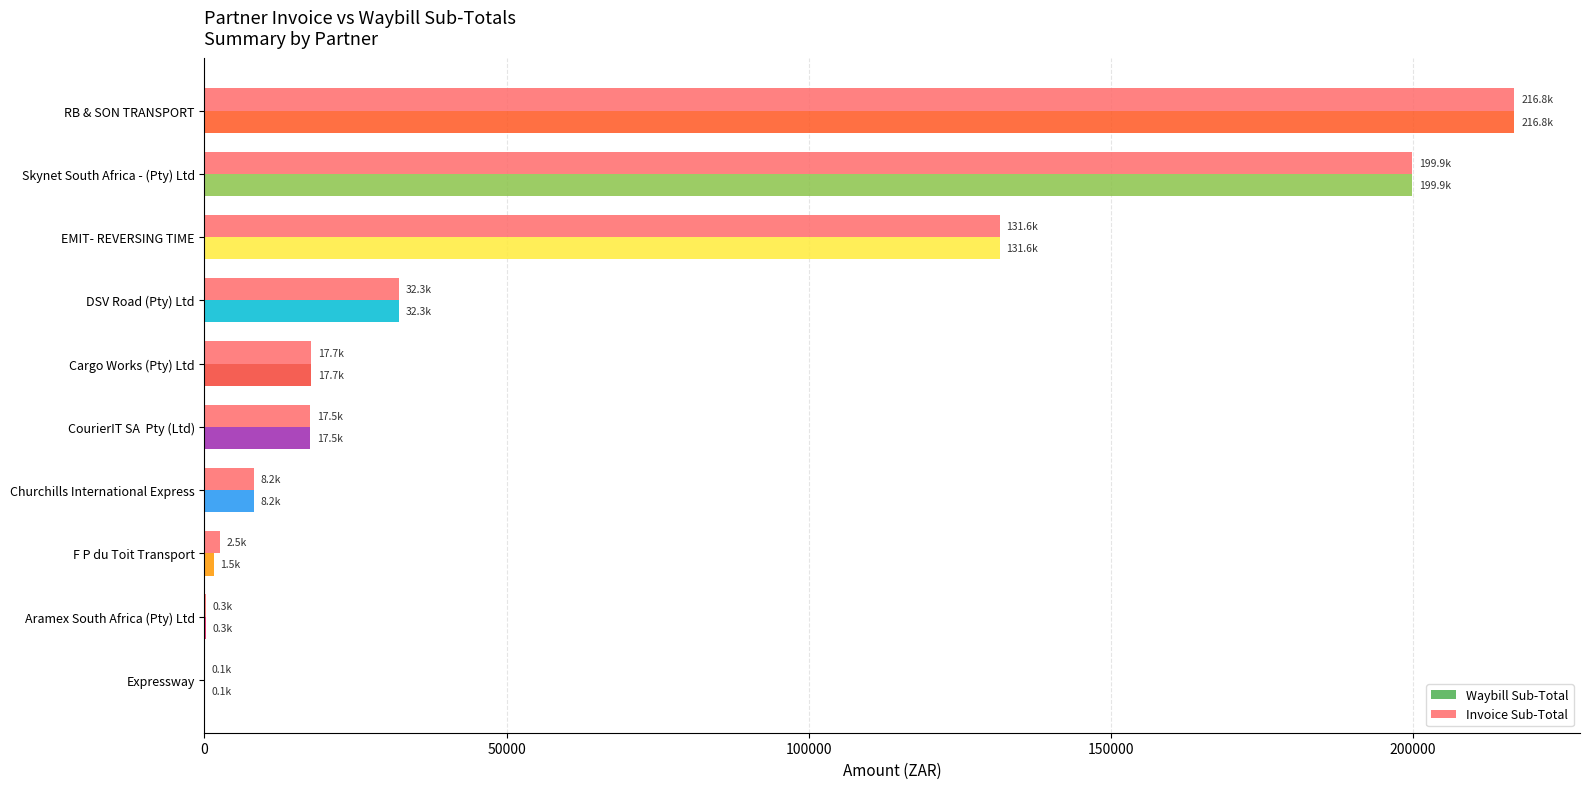

The value of Invoice Sub-Total at CourierIT SA  Pty (Ltd) is 27833.6. True or false?

False